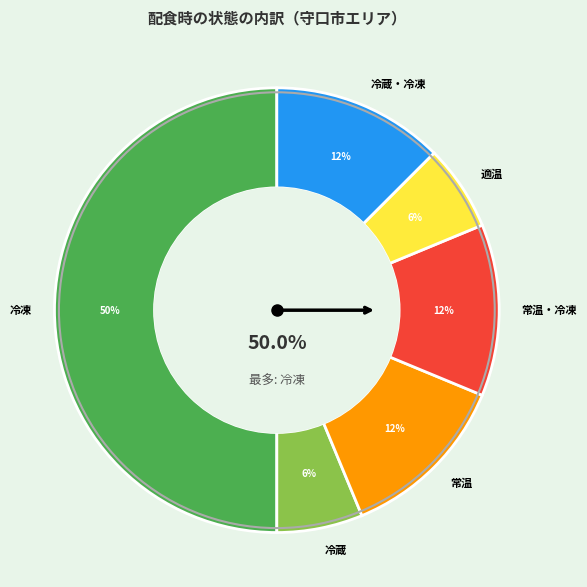

To the nearest percent, what percentage of the pie is 冷蔵・冷凍?

12%